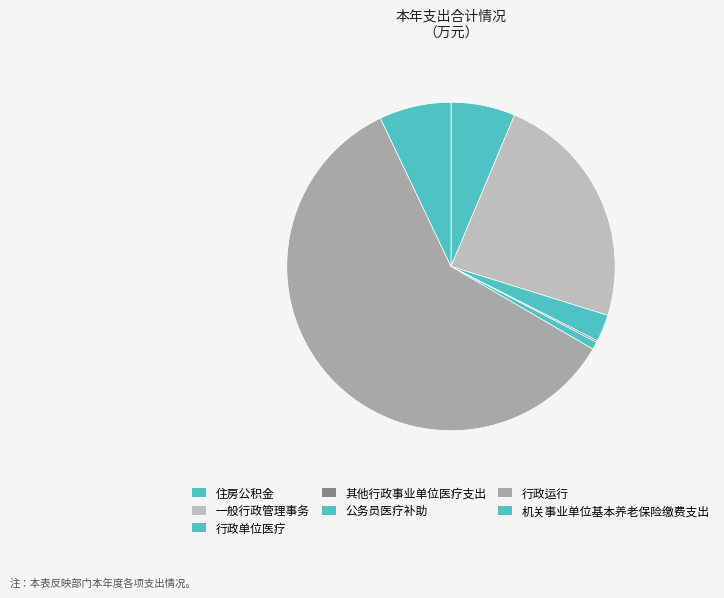

Which slice is the smallest?

其他行政事业单位医疗支出